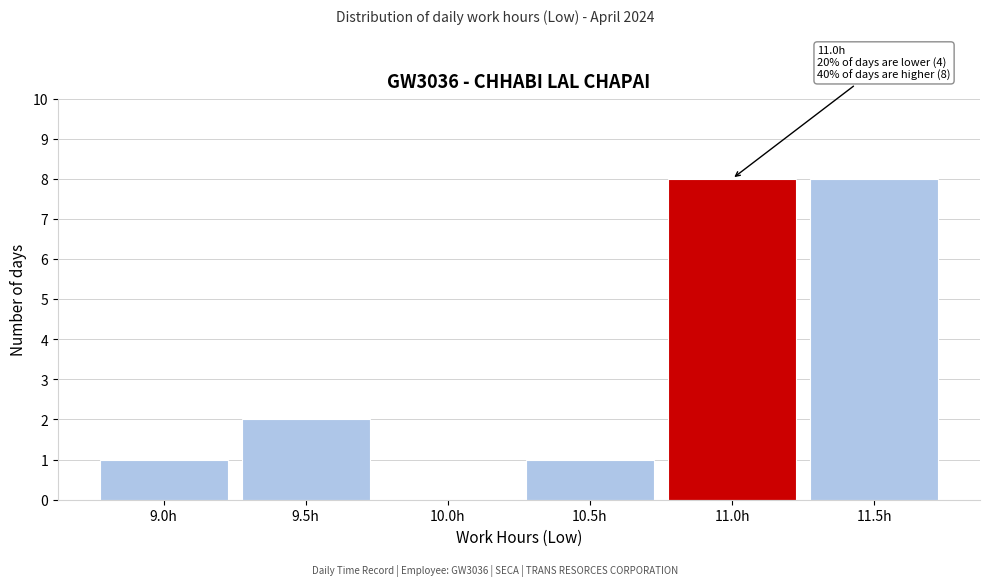

Reading left to right, extract all data points from this chart.

9.0h=1	9.5h=2	10.0h=0	10.5h=1	11.0h=8	11.5h=8